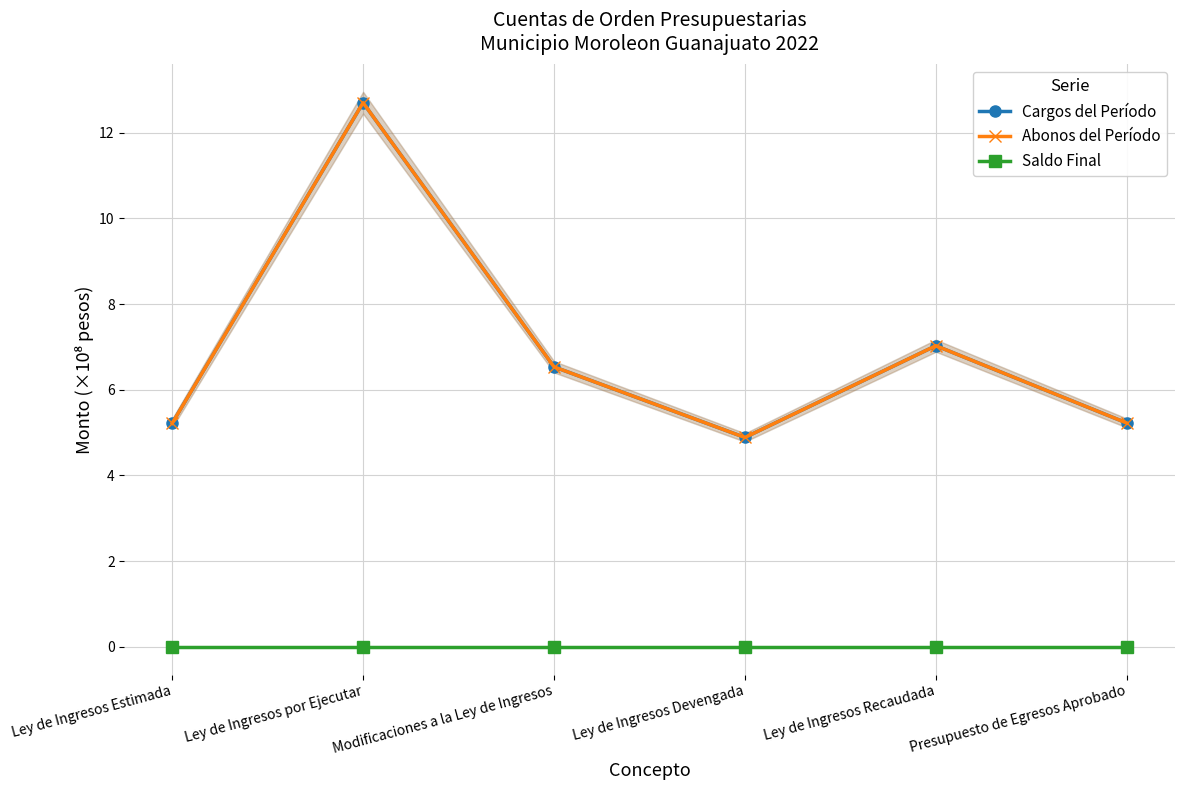

How many series are shown in this chart?

3